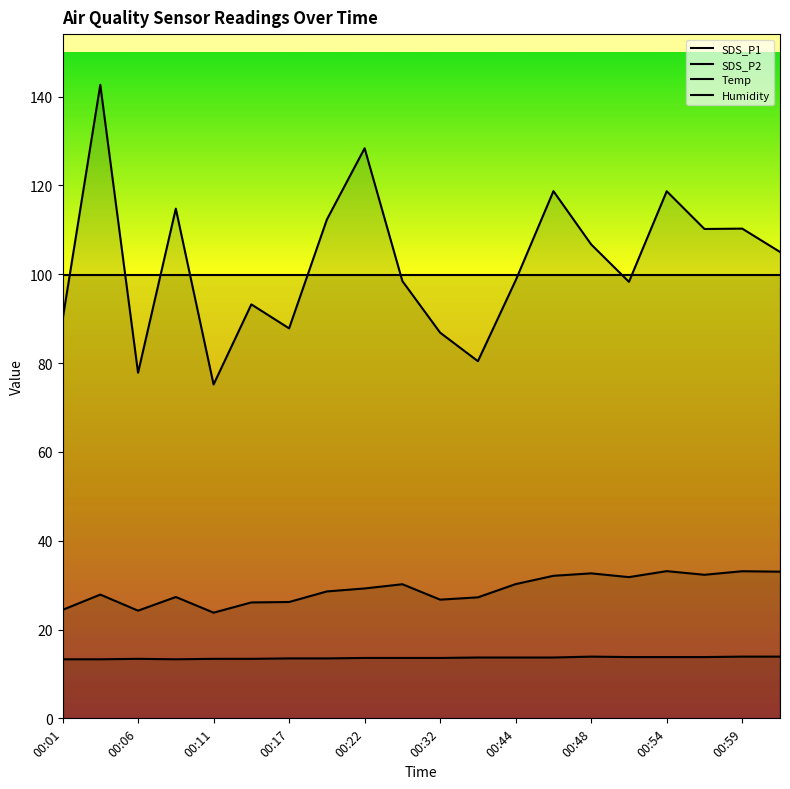

Does the chart display data point markers on the line(s)?

No